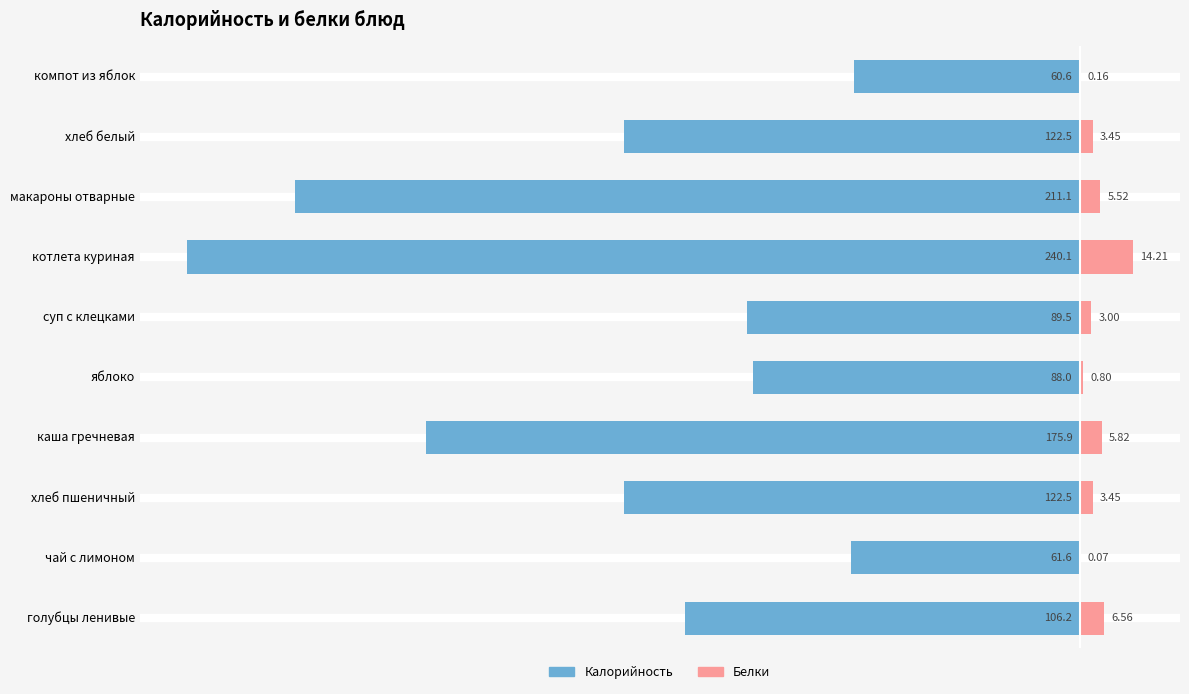

At how many categories does at least one series exceed -95?

10